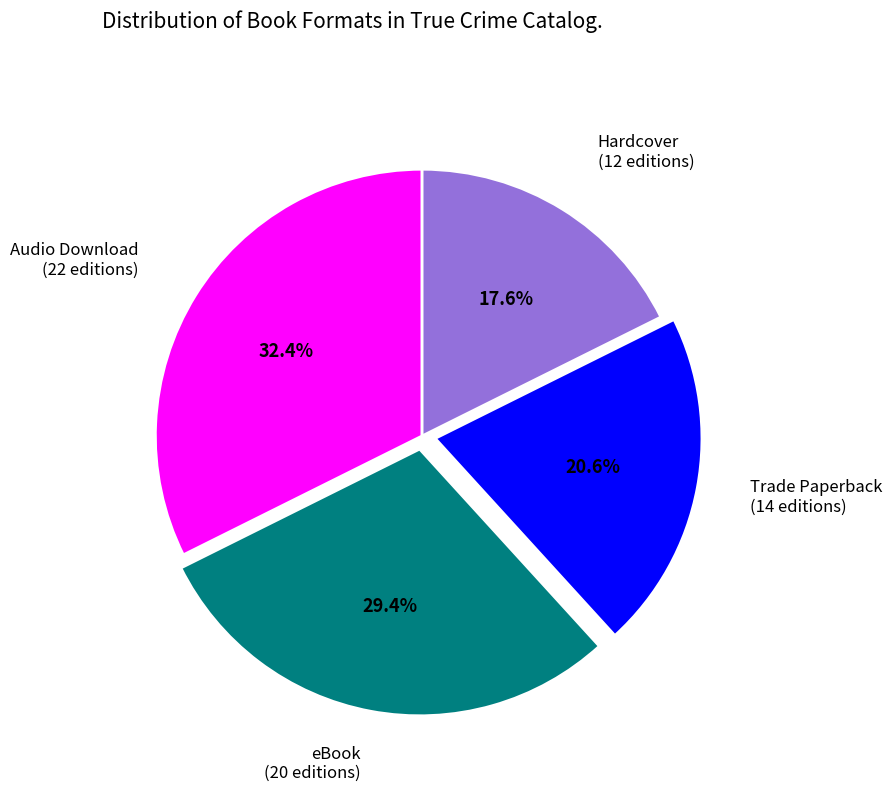

Is there any slice that represents more than half of the pie?

No